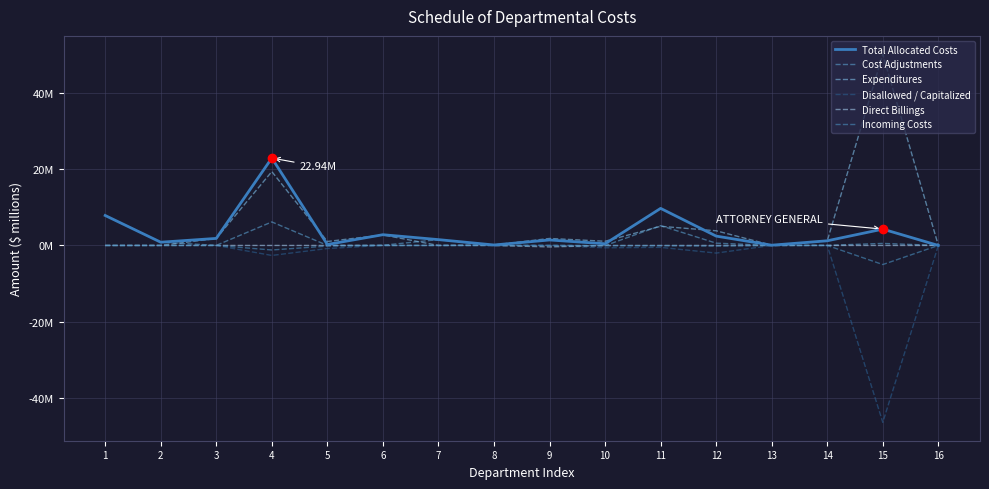

True or false: Total Allocated Costs has more than 2 points higher than both neighbors.

True